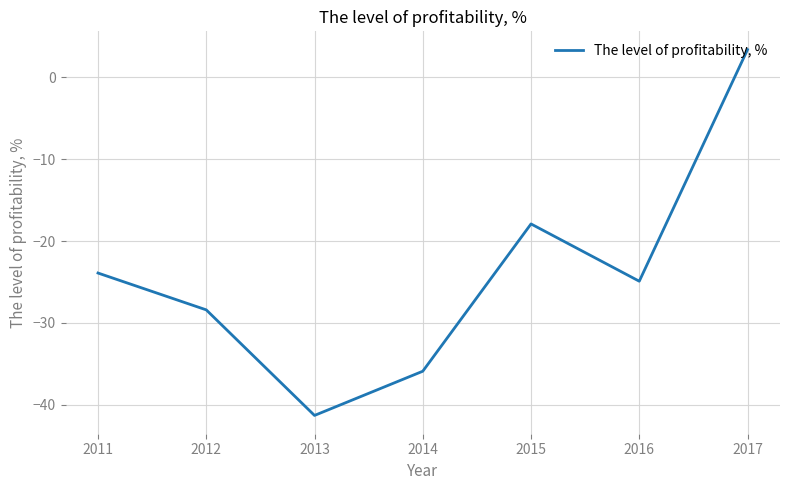

True or false: the data shows -20.4 at 2013.

False